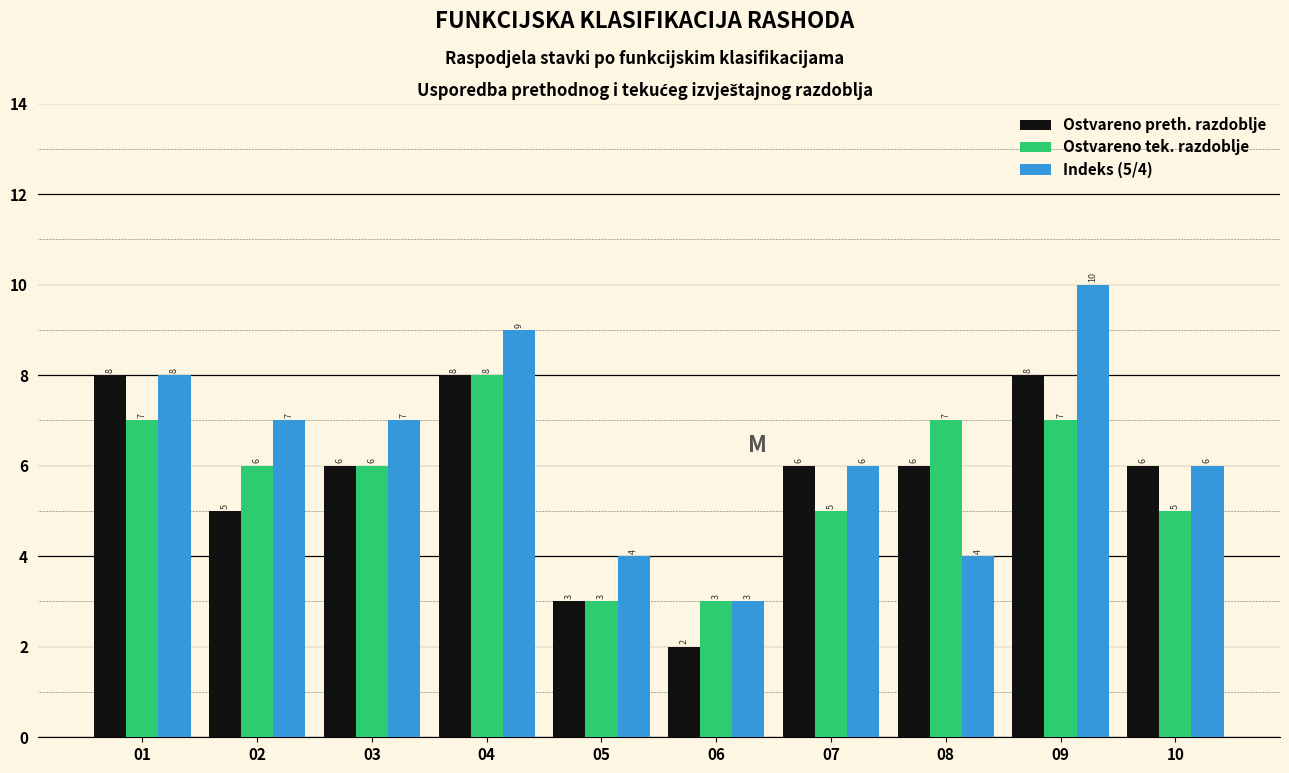

Reading left to right, transcribe all the data shown in this chart.

Ostvareno preth. razdoblje: 01=8	02=5	03=6	04=8	05=3	06=2	07=6	08=6	09=8	10=6
Ostvareno tek. razdoblje: 01=7	02=6	03=6	04=8	05=3	06=3	07=5	08=7	09=7	10=5
Indeks (5/4): 01=8	02=7	03=7	04=9	05=4	06=3	07=6	08=4	09=10	10=6